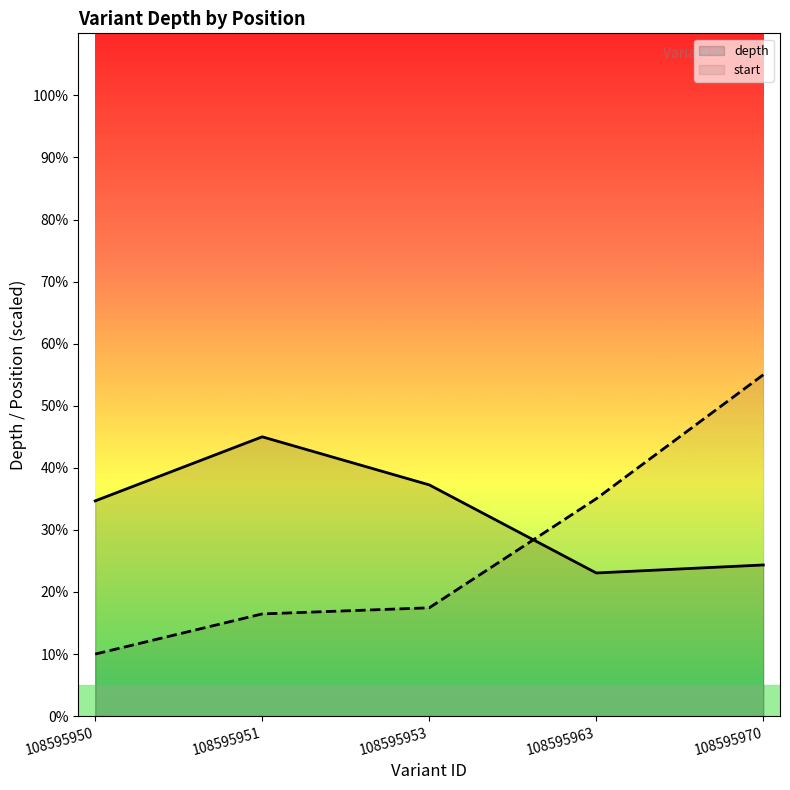

Reading right to left, list all the values displayed in this chart.

depth: 108595970=24.4	108595963=23.1	108595953=37.3	108595951=45.0	108595950=34.7
start: 108595970=55.0	108595963=35.0	108595953=17.5	108595951=16.5	108595950=10.0